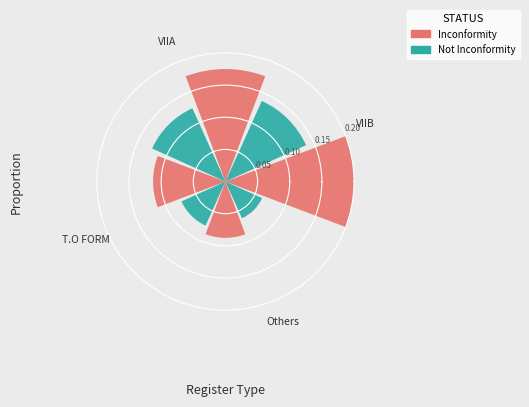

Rank the series by their average value, from highest to lowest.

Inconformity, Not Inconformity